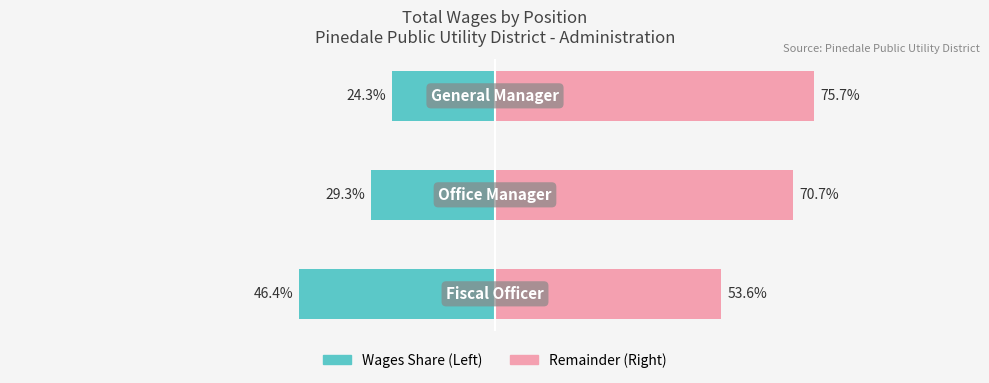

Reading left to right, extract all data points from this chart.

Wages (Left): -46.4	-29.3	-24.3
Wages (Right): 53.6	70.7	75.7